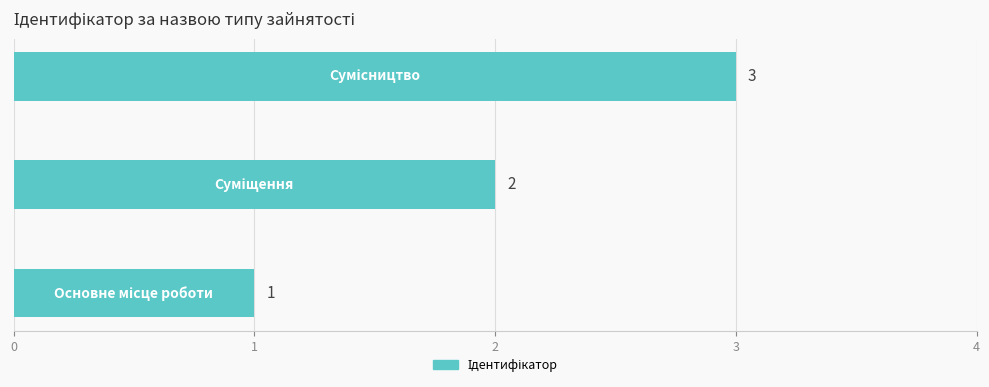

Are the bars horizontal?

Yes